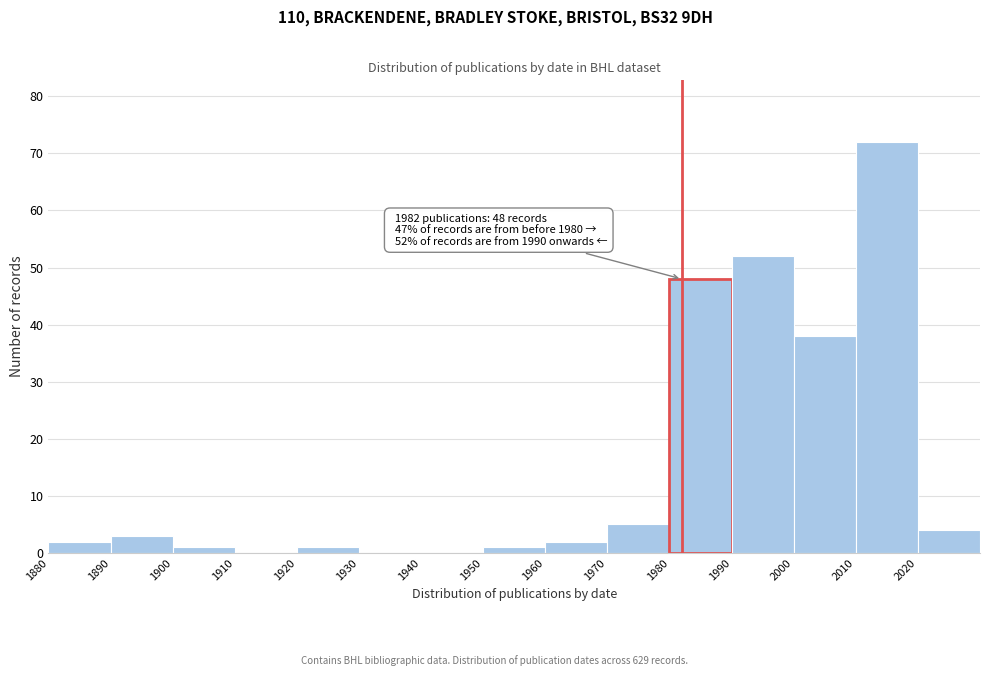

Over which range of the x-axis is the bar tallest?

2010 to 2020